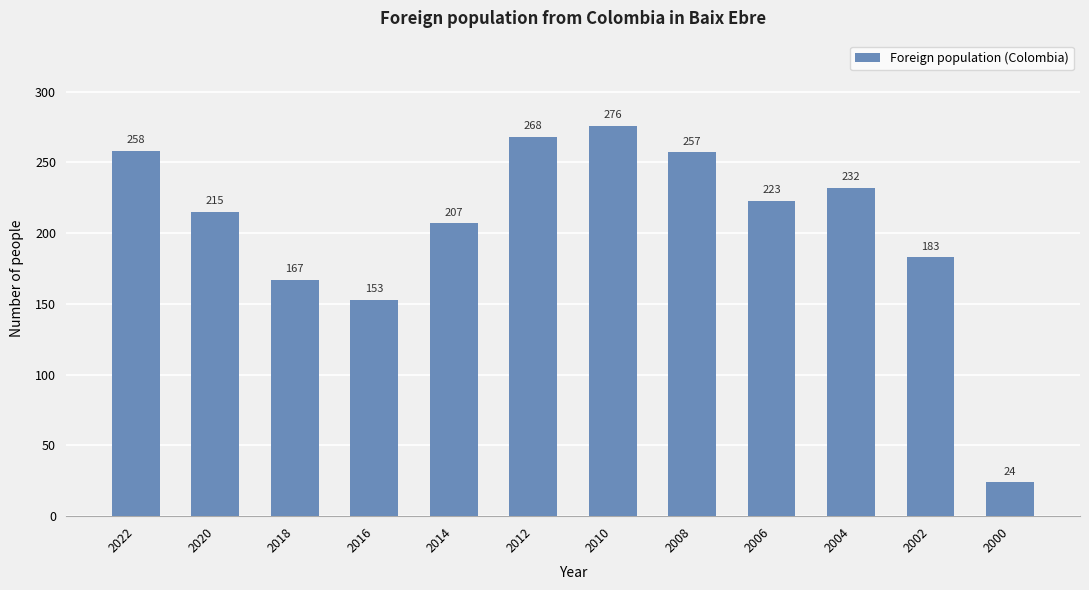

Where does the data first go above 223?

2022